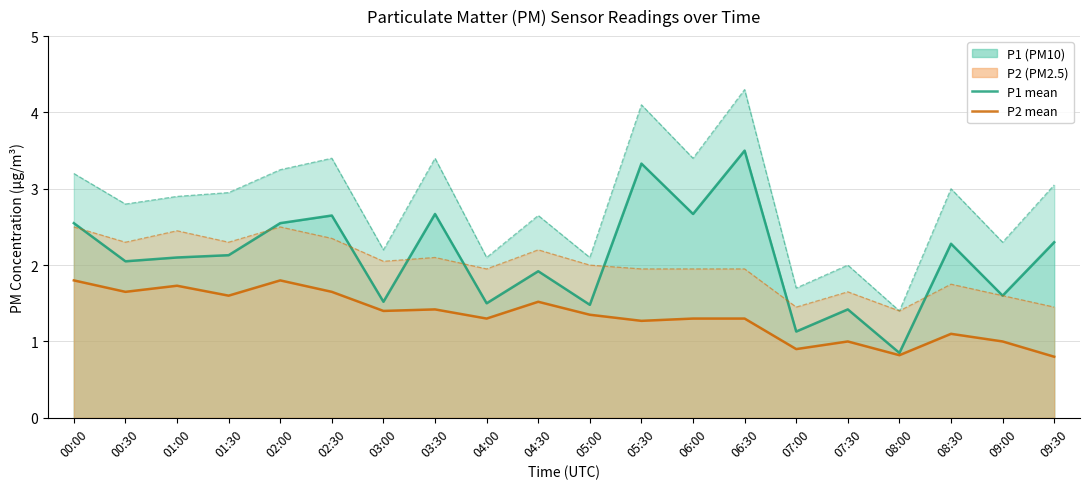

True or false: P2 mean and P1 mean cross at least once.

False